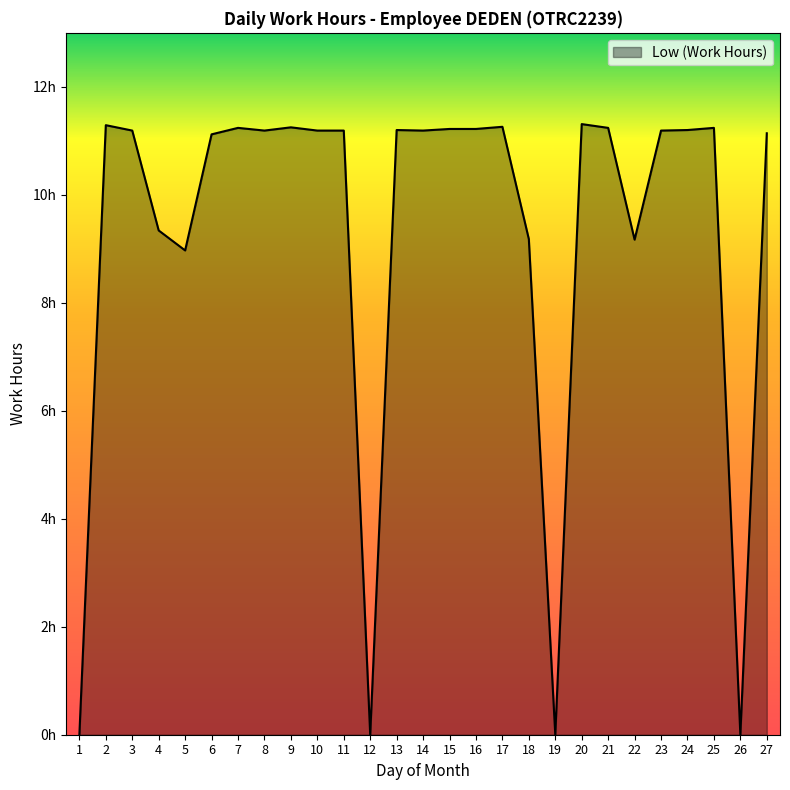

Rank the categories by value from lowest to highest.

1, 12, 19, 26, 5, 22, 18, 4, 6, 27, 3, 8, 10, 11, 14, 23, 13, 24, 15, 16, 7, 21, 25, 9, 17, 2, 20